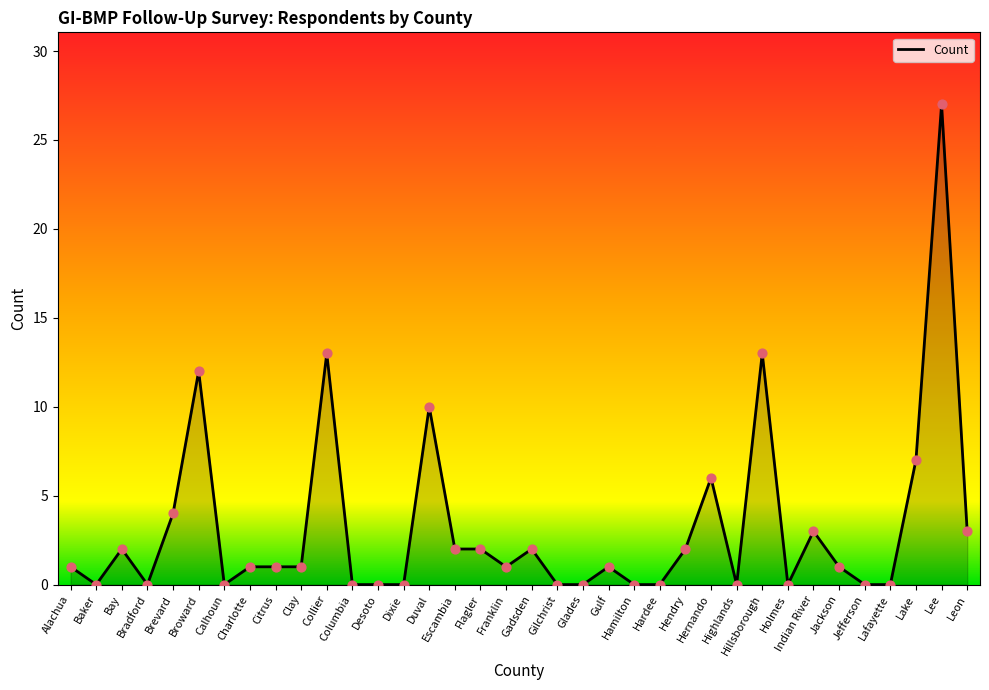

What is the change in value from Alachua to Collier?

+12